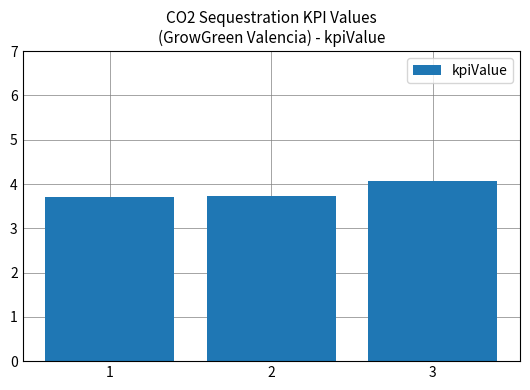

What is the average value?

3.8